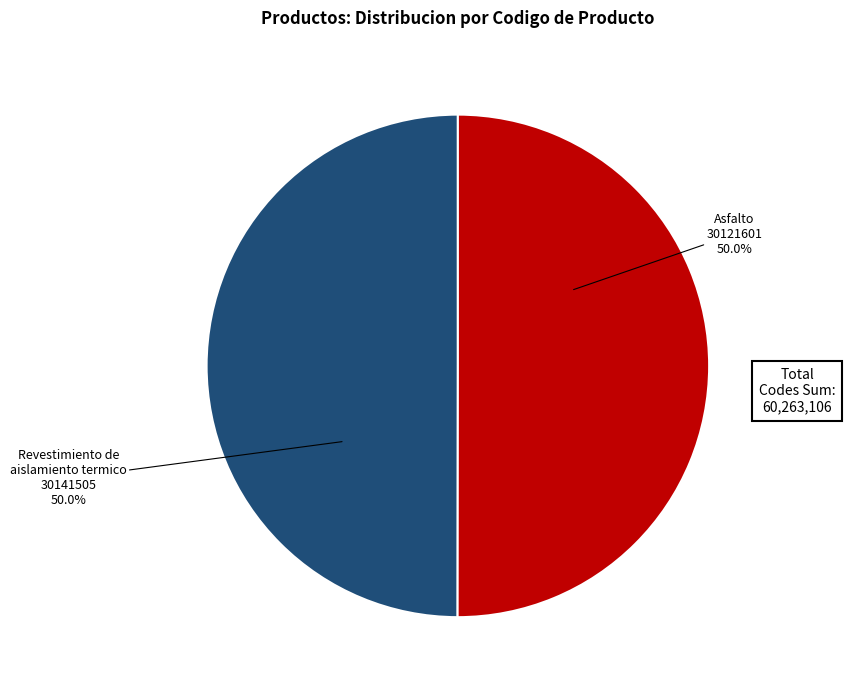

Rank the categories by value from lowest to highest.

Asfalto, Revestimiento de aislamiento termico